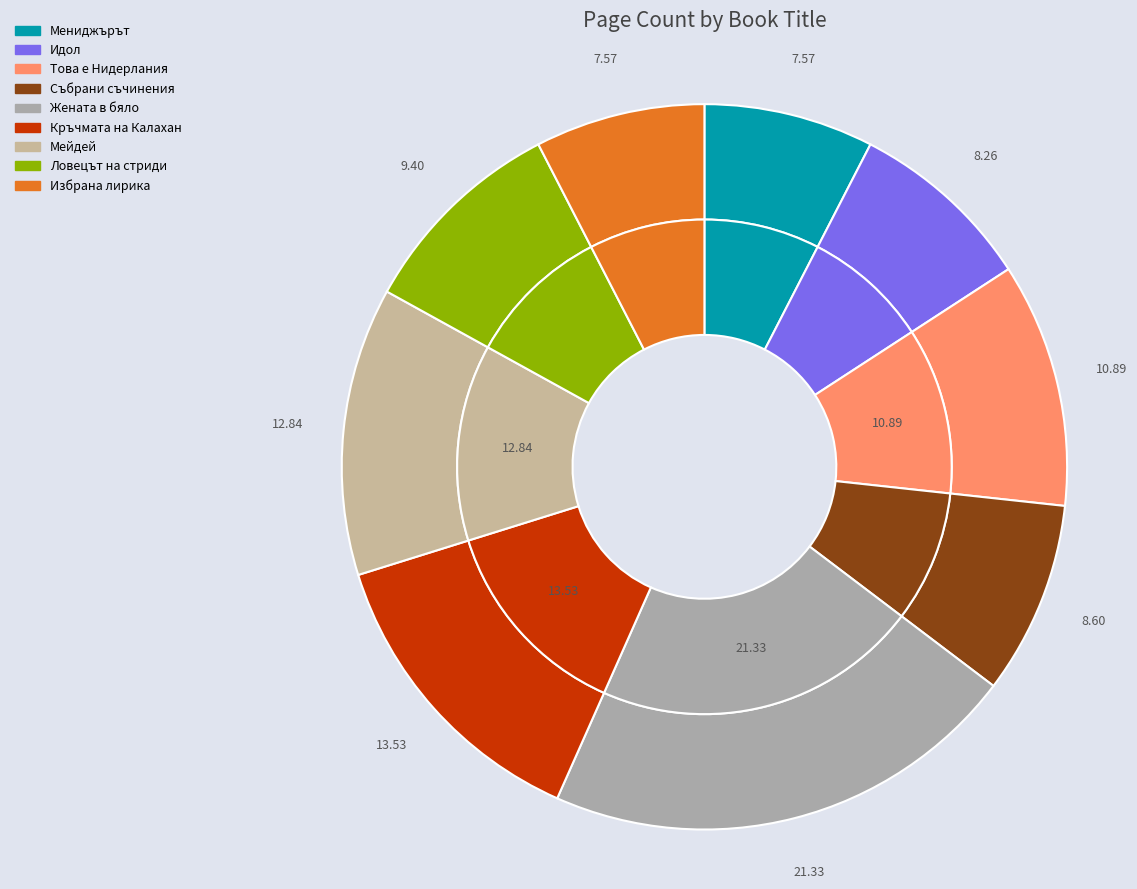

Which category has the smallest portion of the pie?

Мениджърът